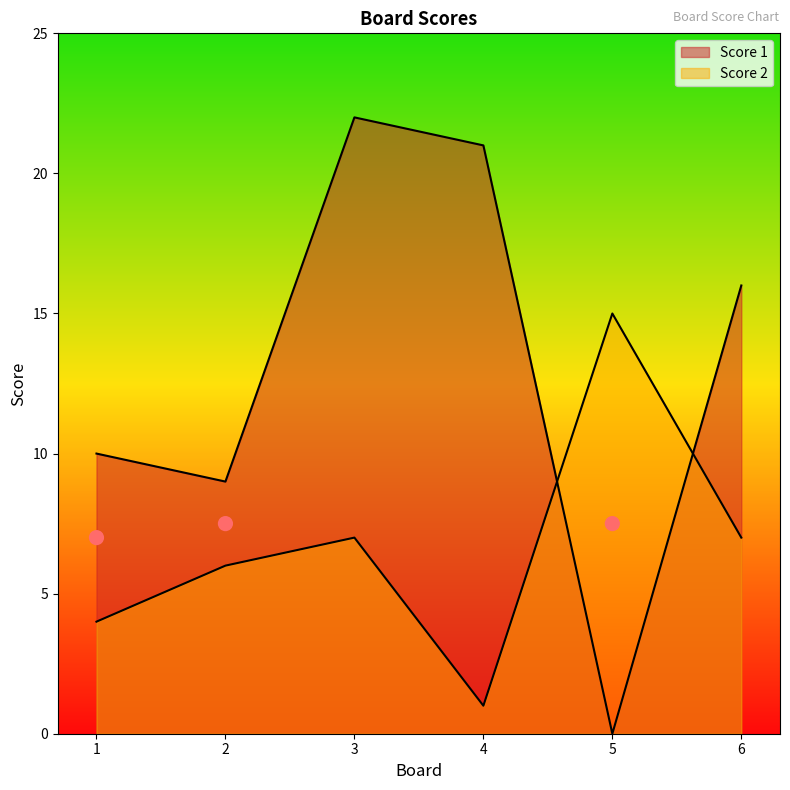

Is the value of Score 2 at 2 greater than the value of Score 1 at 5?

Yes